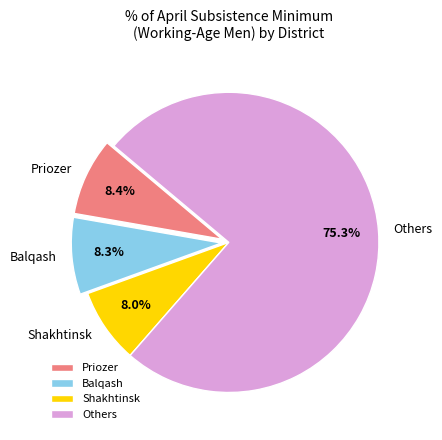

What percentage is NOT represented by Shakhtinsk?

92.0%